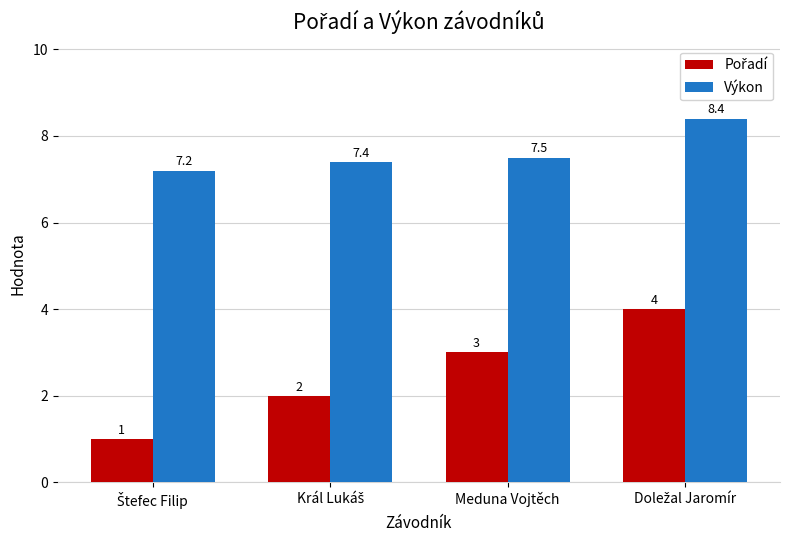

True or false: Výkon has a value of 7.5 at Meduna Vojtěch.

True